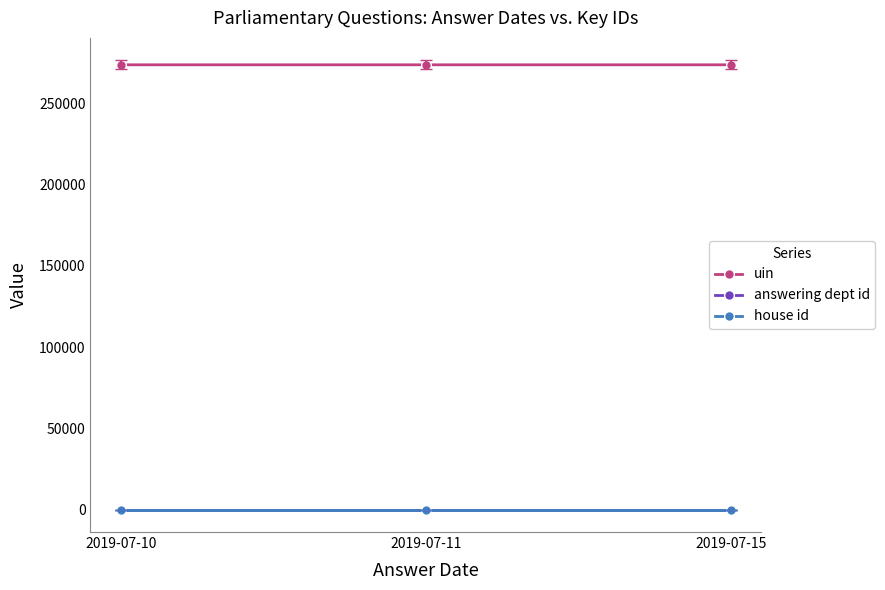

What is the total value across all series at 2019-07-10?

273853